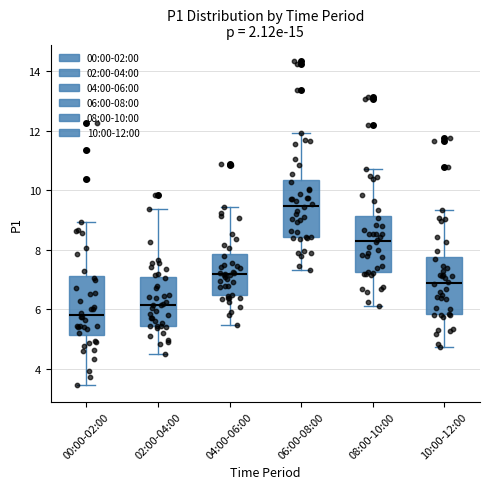

Which box has the highest median line?

06:00-08:00